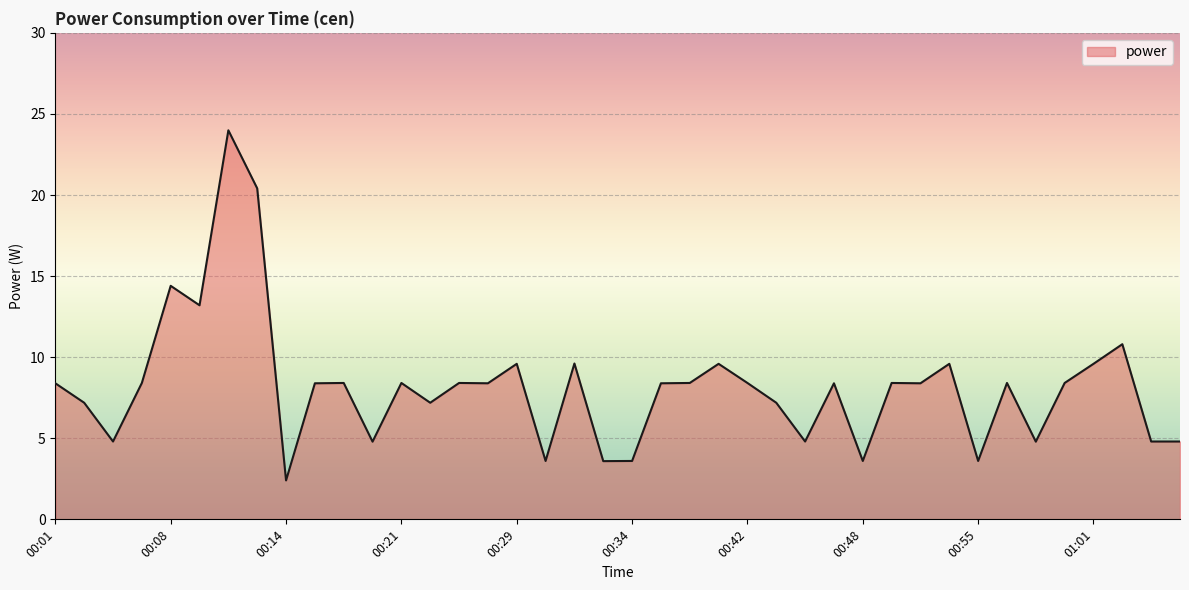

Count the number of data series in this chart.

1